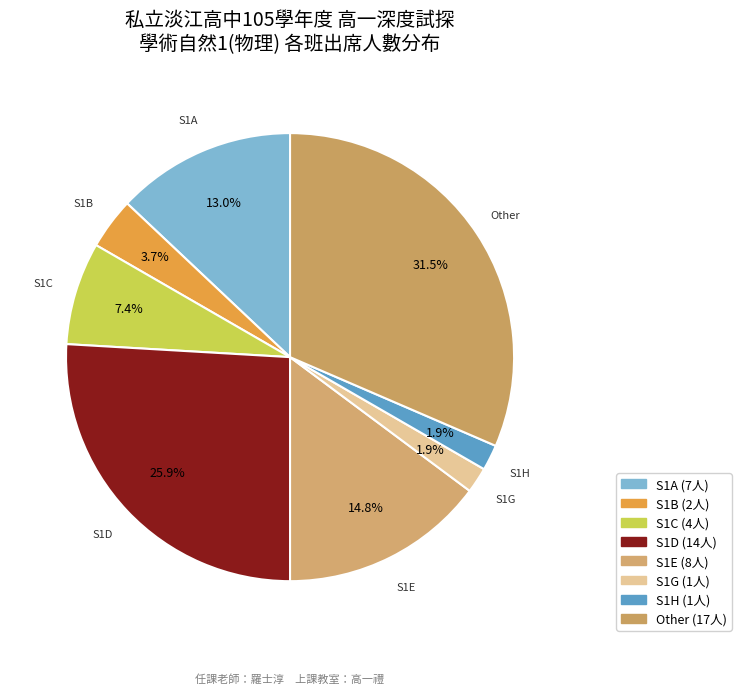

Which has a higher value, S1C or S1H?

S1C